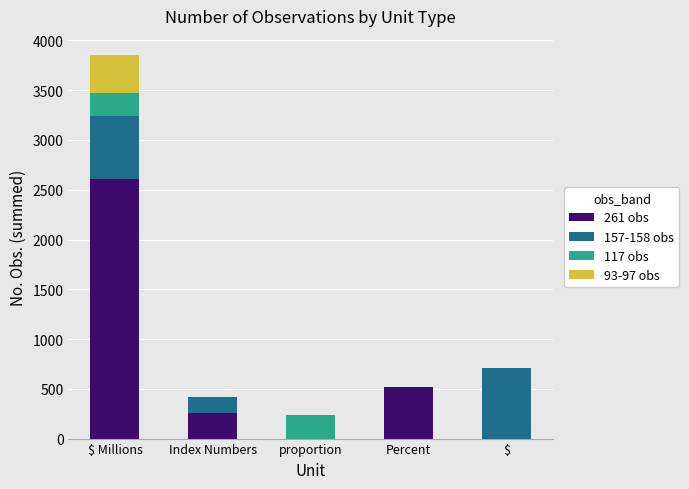

What is the sum of all 261 obs values?

3393